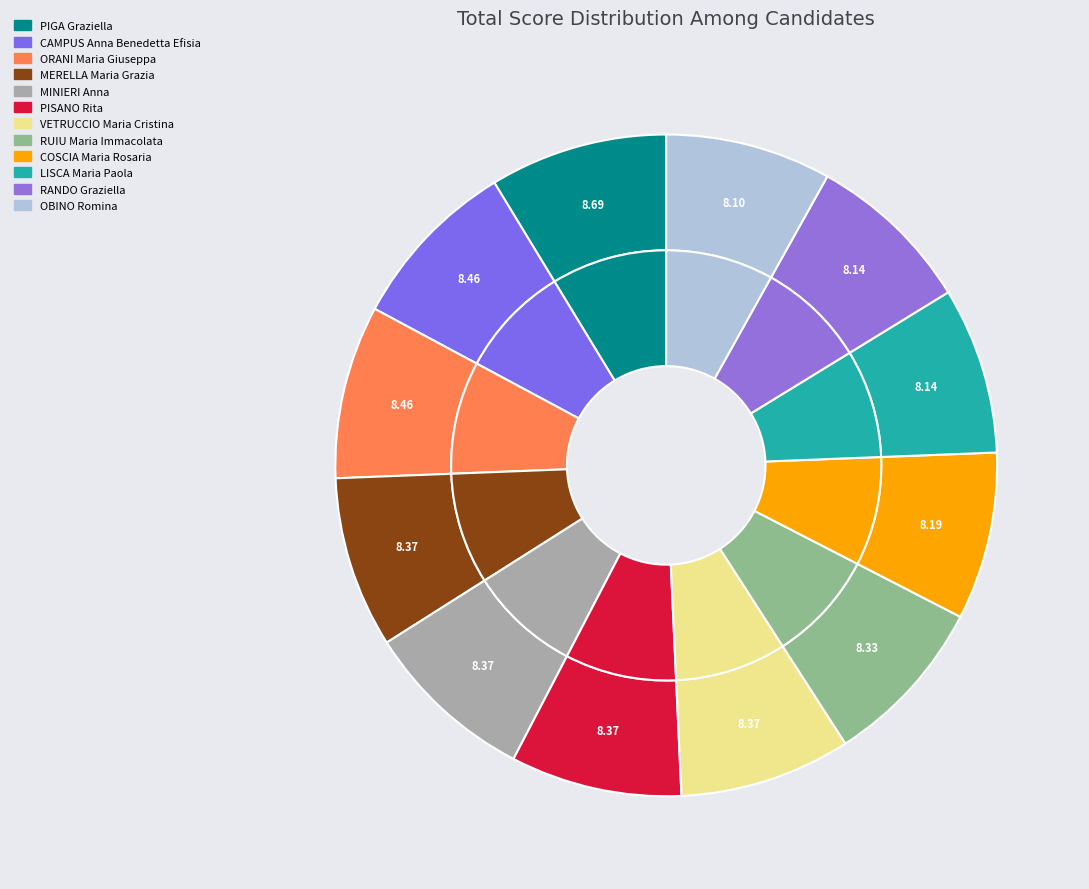

The CAMPUS Anna Benedetta Efisia slice represents 3% of the pie. True or false?

False